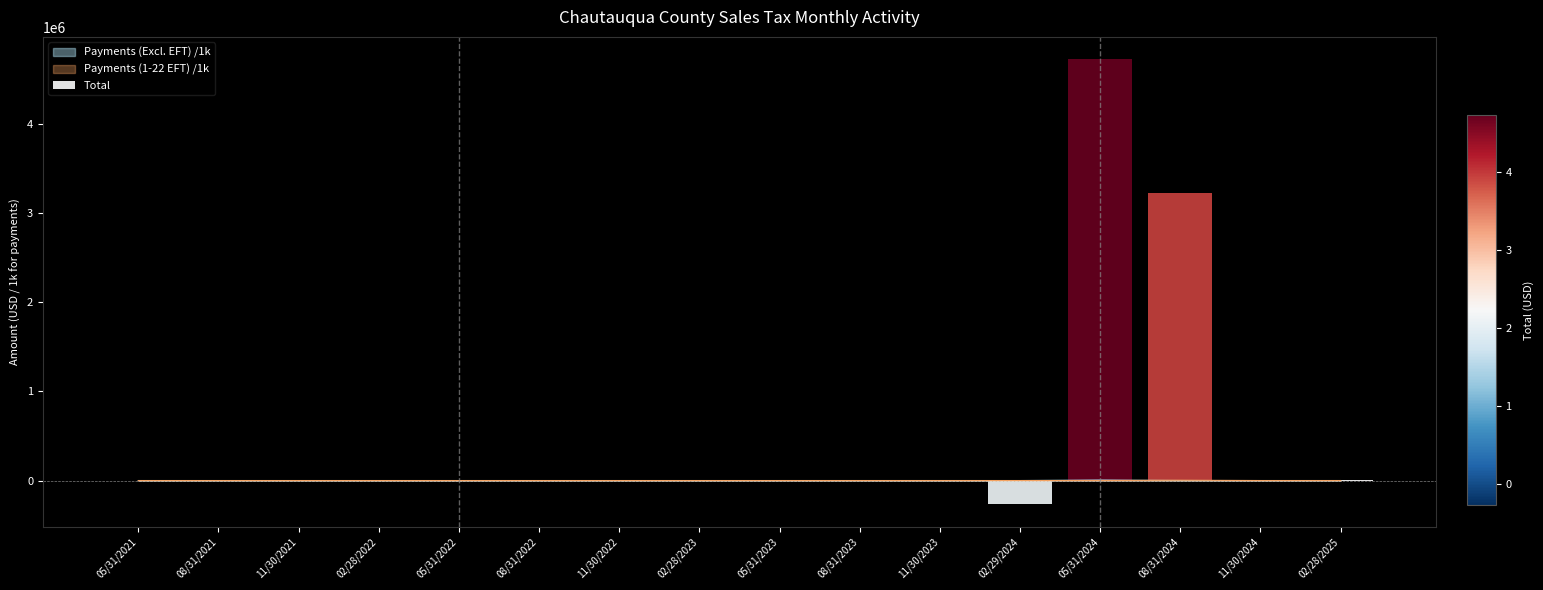

Where is Payments (1-22 EFT) nearest to the value 1615?

05/31/2024